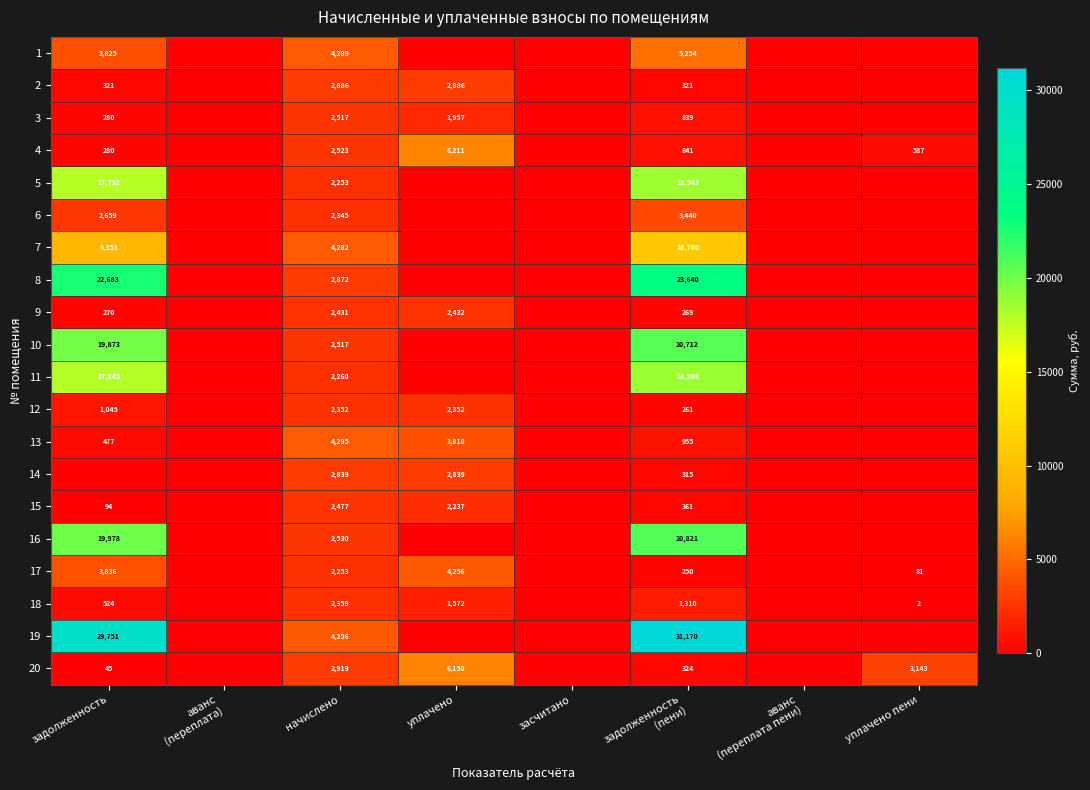

What is the sum of the 20 values at задолженность and уплачено пени?

3188